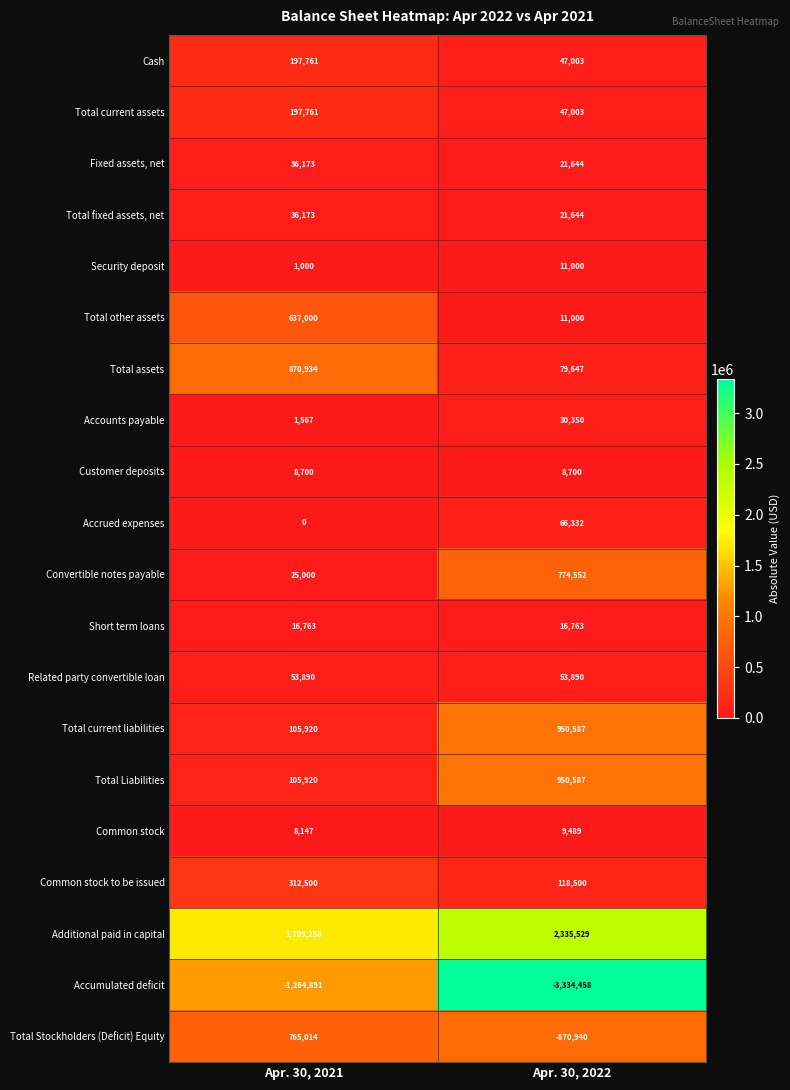

What is the difference between the highest and lowest values at Apr. 30, 2022?

5669987